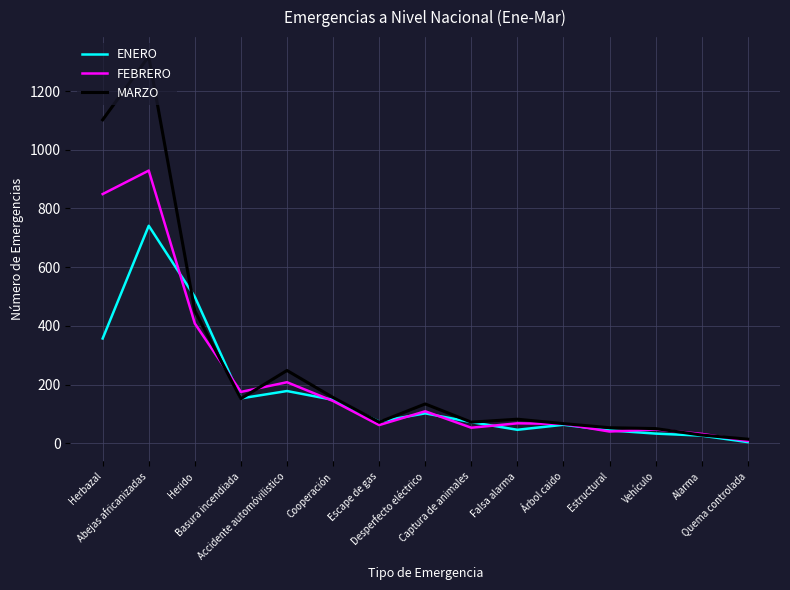

Which series has the widest spread of values?

MARZO